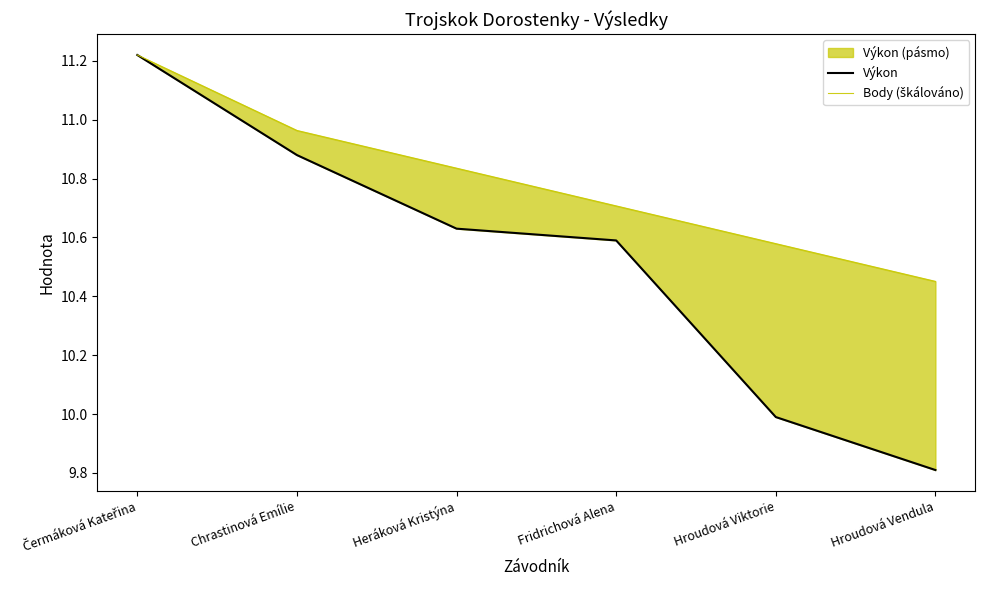

Rank the series by their average value, from lowest to highest.

Výkon, Body (škálováno)